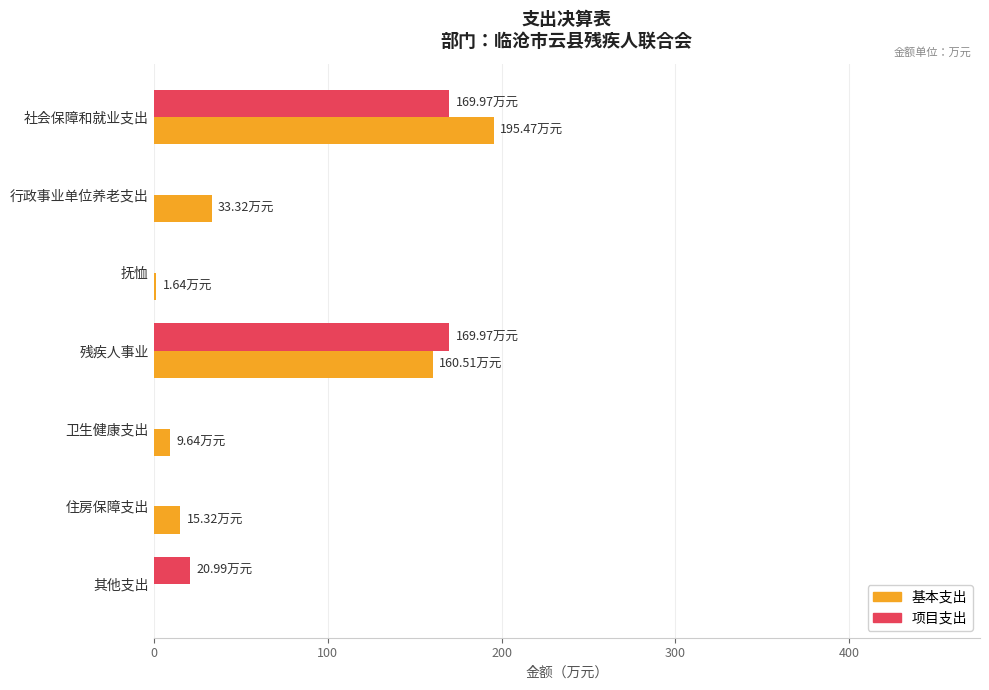

At which label is 项目支出 closest to 84?

其他支出